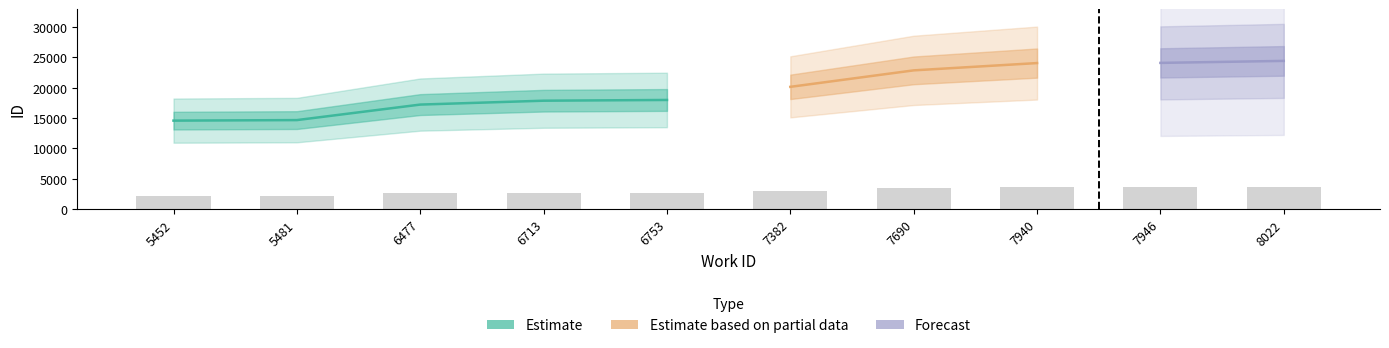

Reading left to right, list all the values displayed in this chart.

5452=2186.1	5481=2199.3	6477=2583.0	6713=2679.0	6753=2697.2	7382=3021.6	7690=3429.2	7940=3609.6	7946=3614.1	8022=3663.4